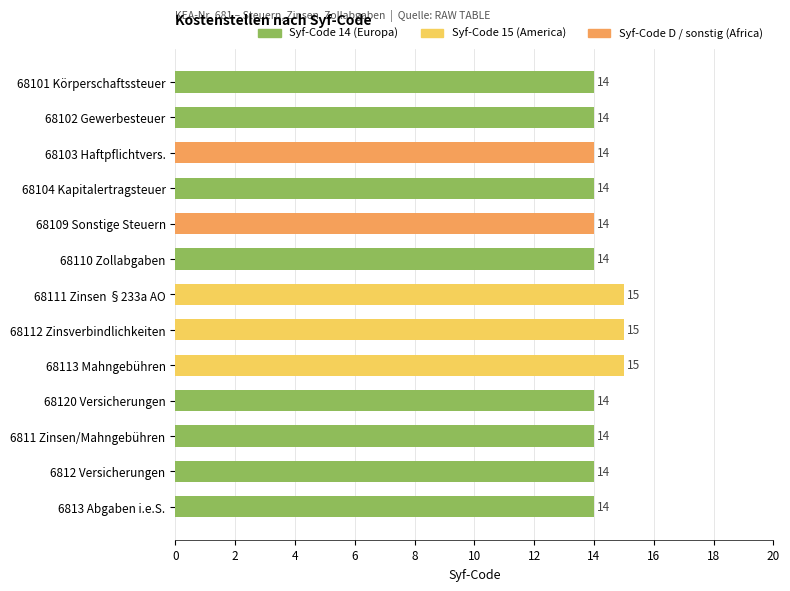

Count the values in the range 14 to 15.

13